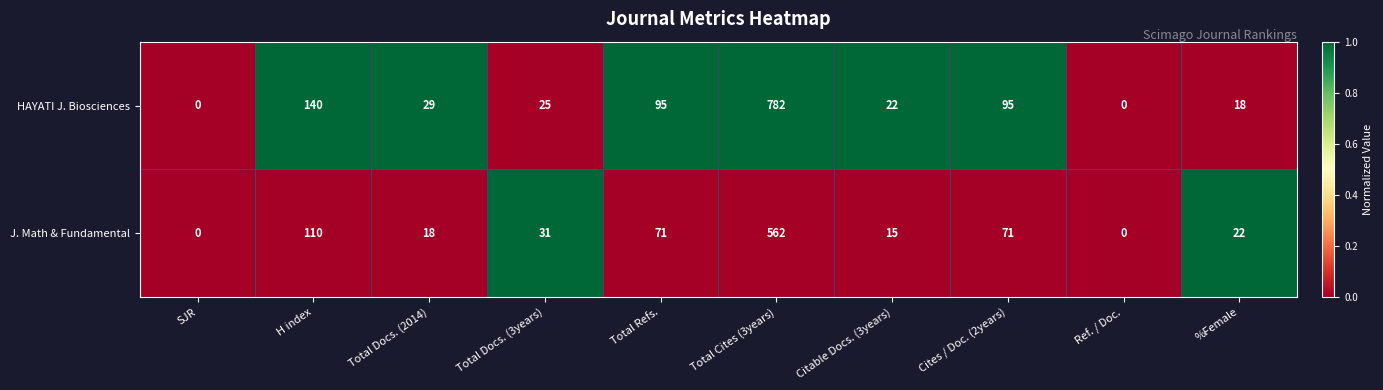

What is the sum of all HAYATI J. Biosciences values?

1206